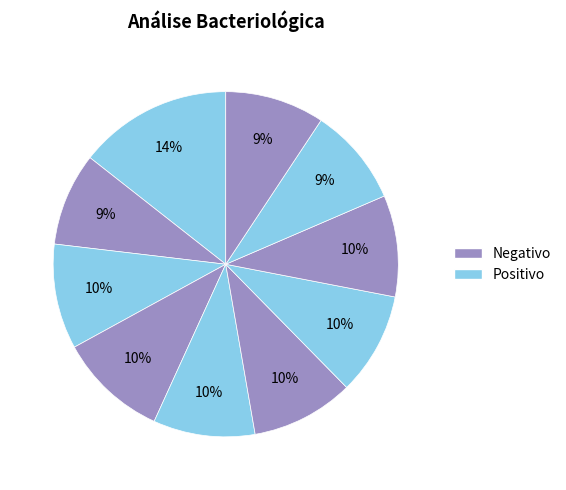

Is there a majority slice in this chart?

No